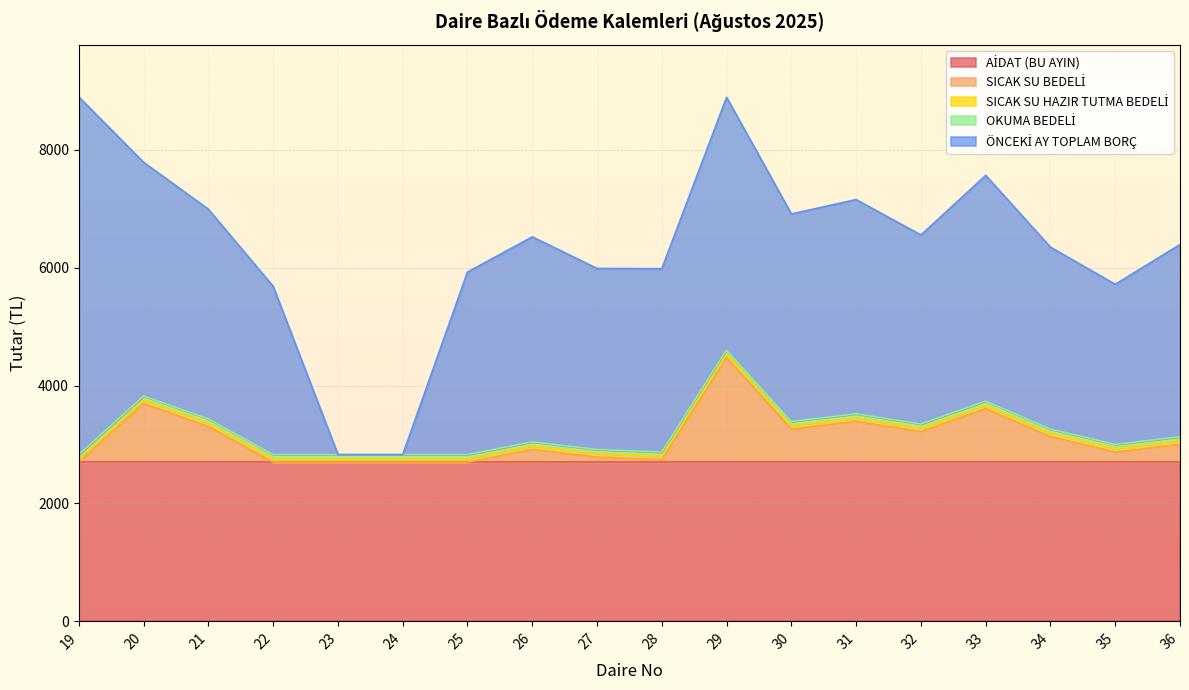

What is the difference between the maximum and second lowest values in the SICAK SU BEDELİ series?

1774.0